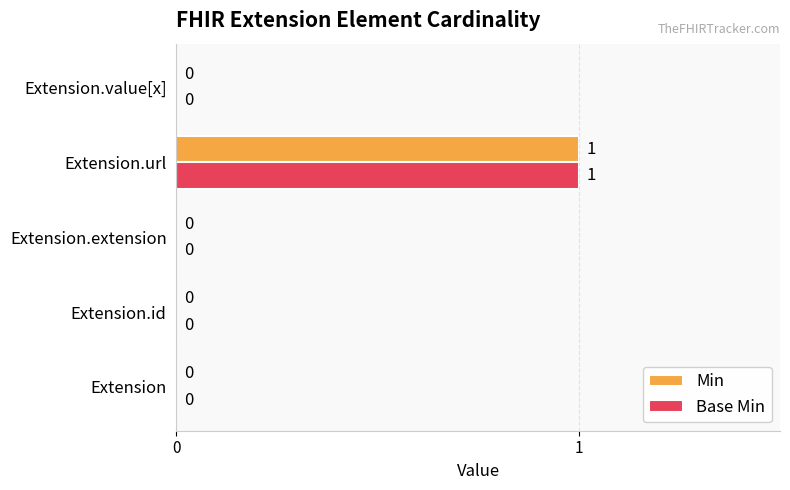

Count the Base Min values in the range 0 to 1.

5